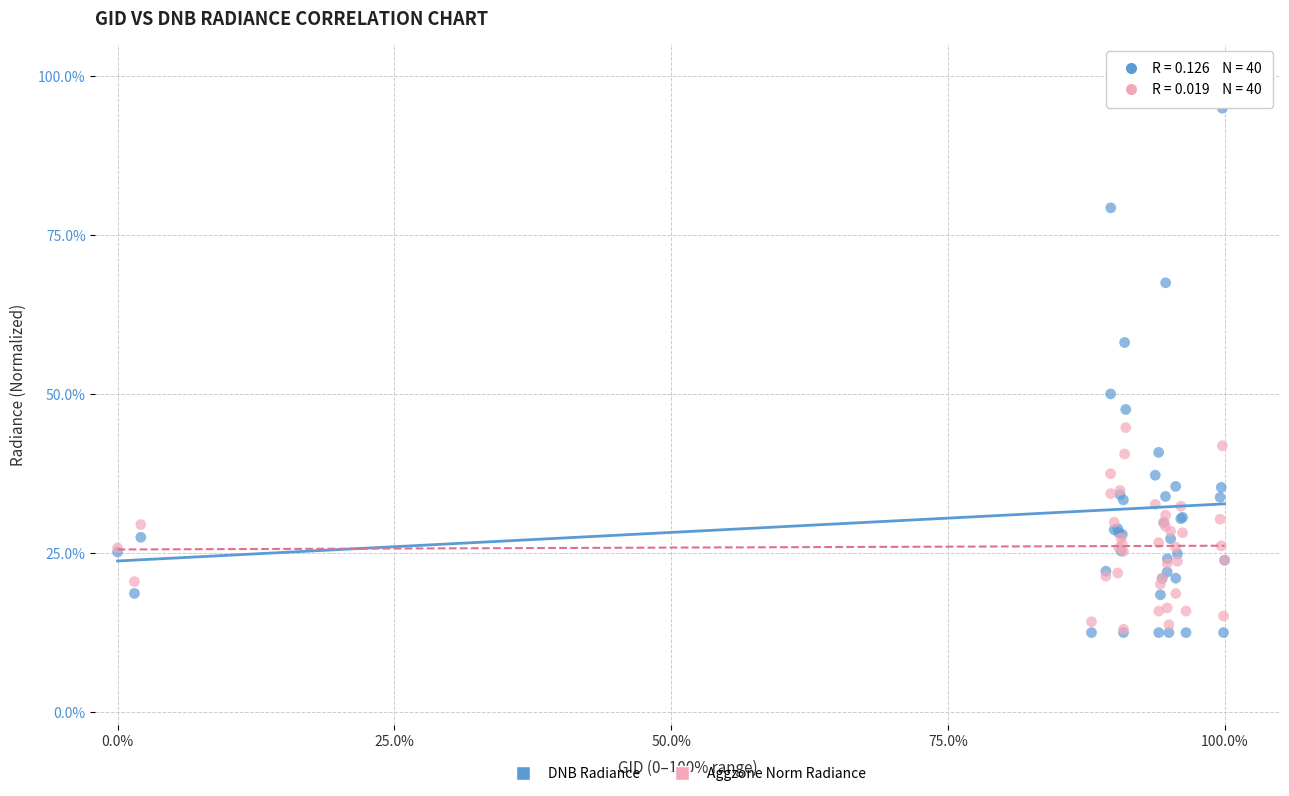

What are all the series names shown in the legend?

DNB Radiance, Aggzone Norm Radiance